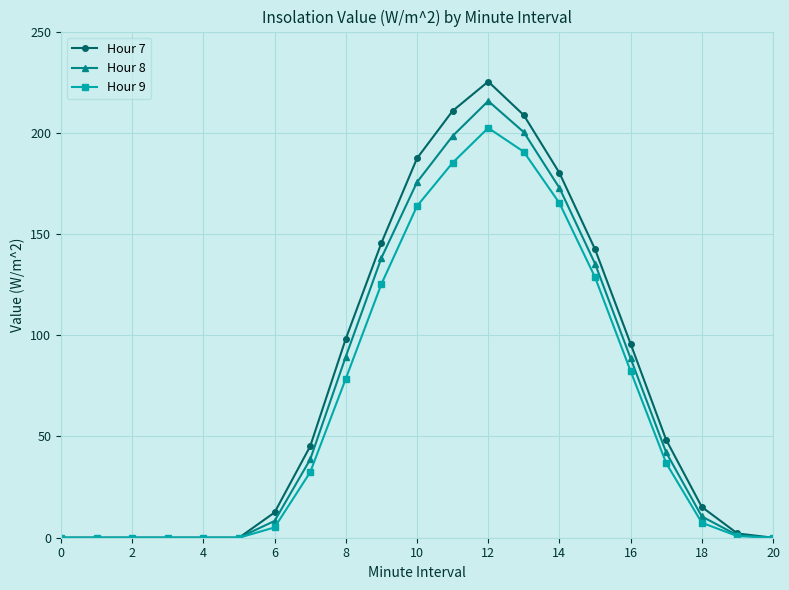

What is the highest value of the Hour 9 series?

202.4